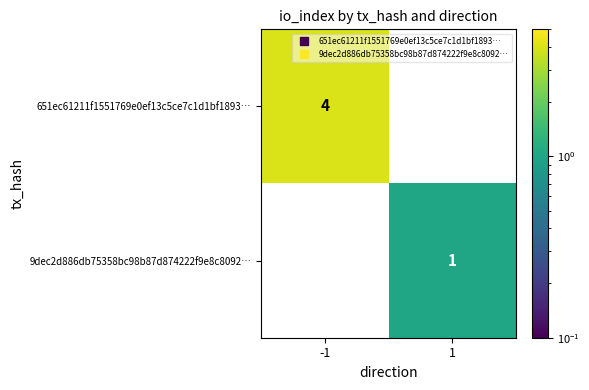

Reading right to left, what are all the values shown in this chart?

651ec61211f1551769e0ef13c5ce7c1d1bf1893…: 0	4
9dec2d886db75358bc98b87d874222f9e8c8092…: 1	0